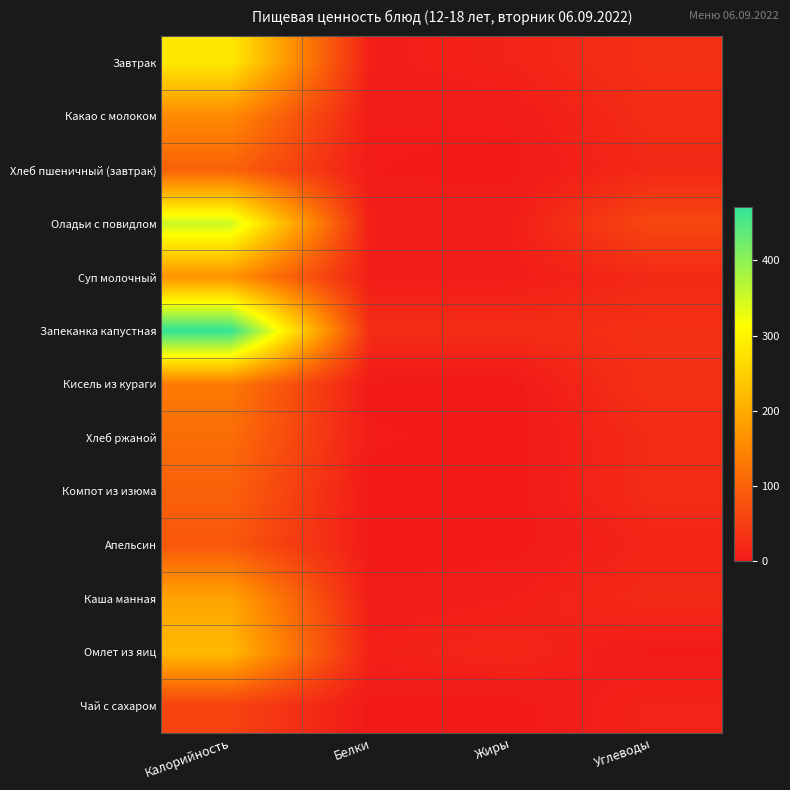

What is the total value across all series at Жиры?

87.2